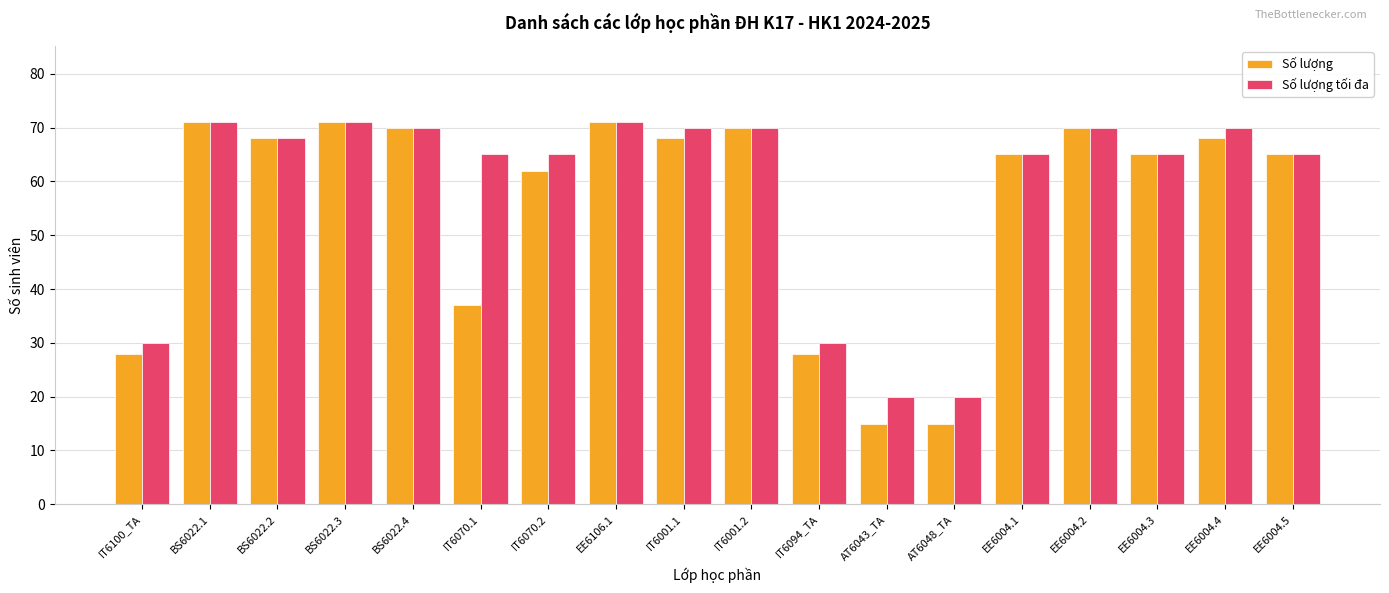

What is the sum of all Số lượng values?

1007